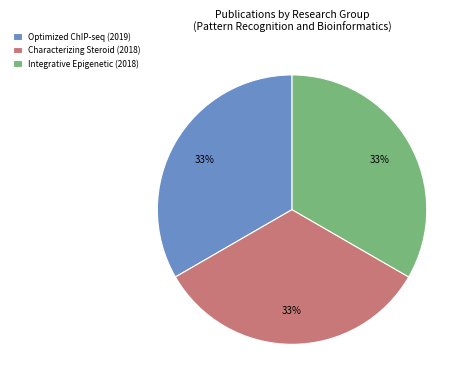

The Integrative Epigenetic (2018) slice represents 33% of the pie. True or false?

True